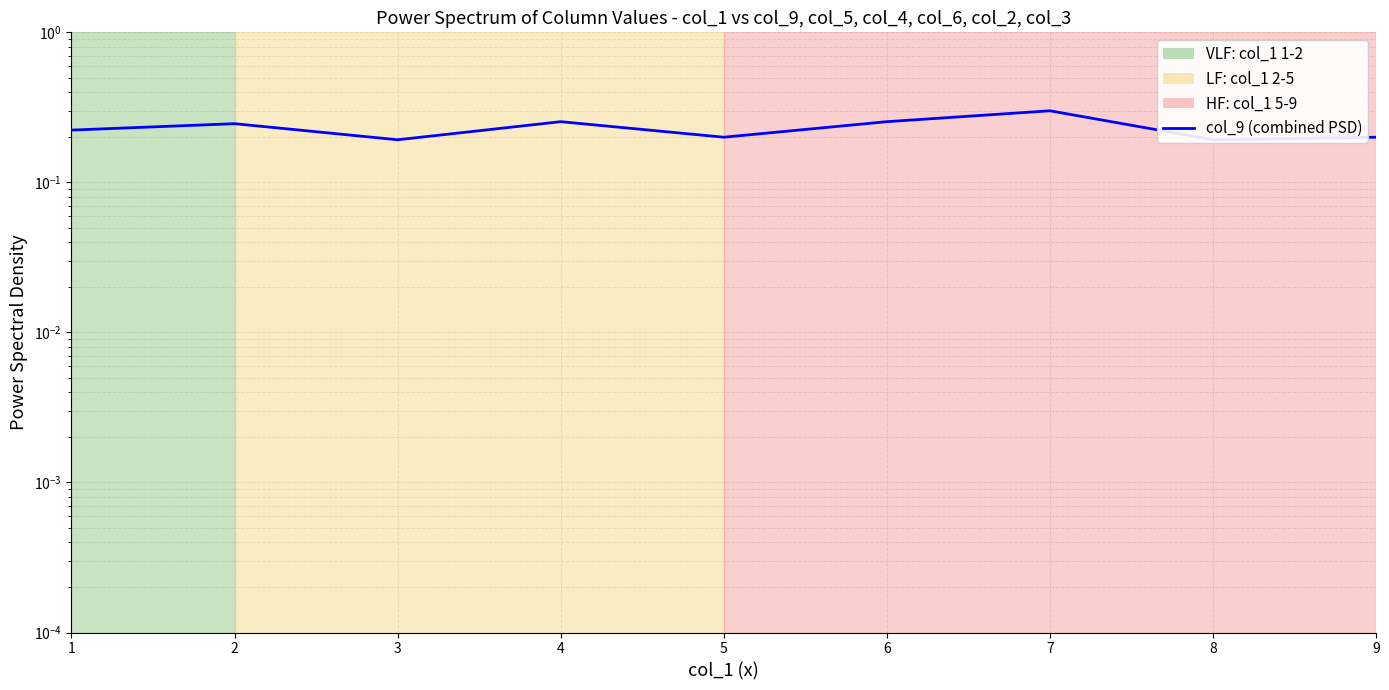

At which category does the chart reach its minimum across all series?

3